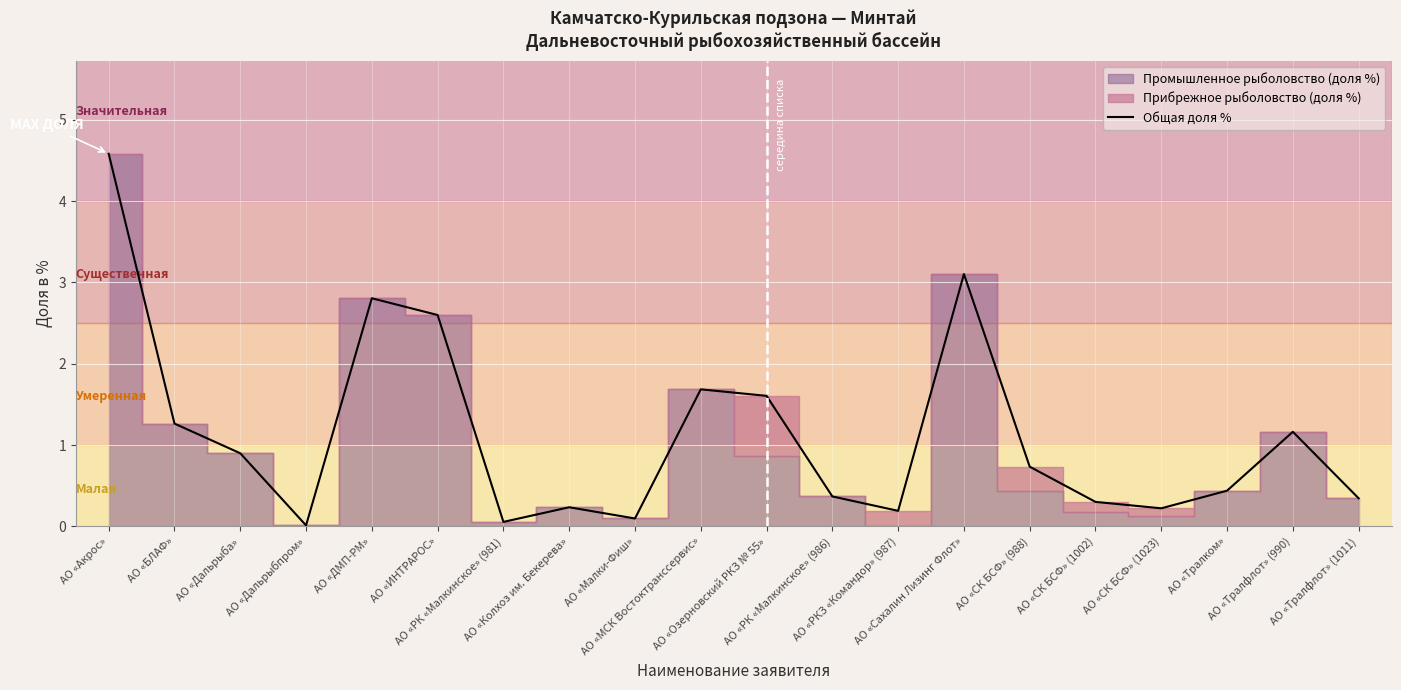

What is the highest value of the Общая доля % series?

4.6